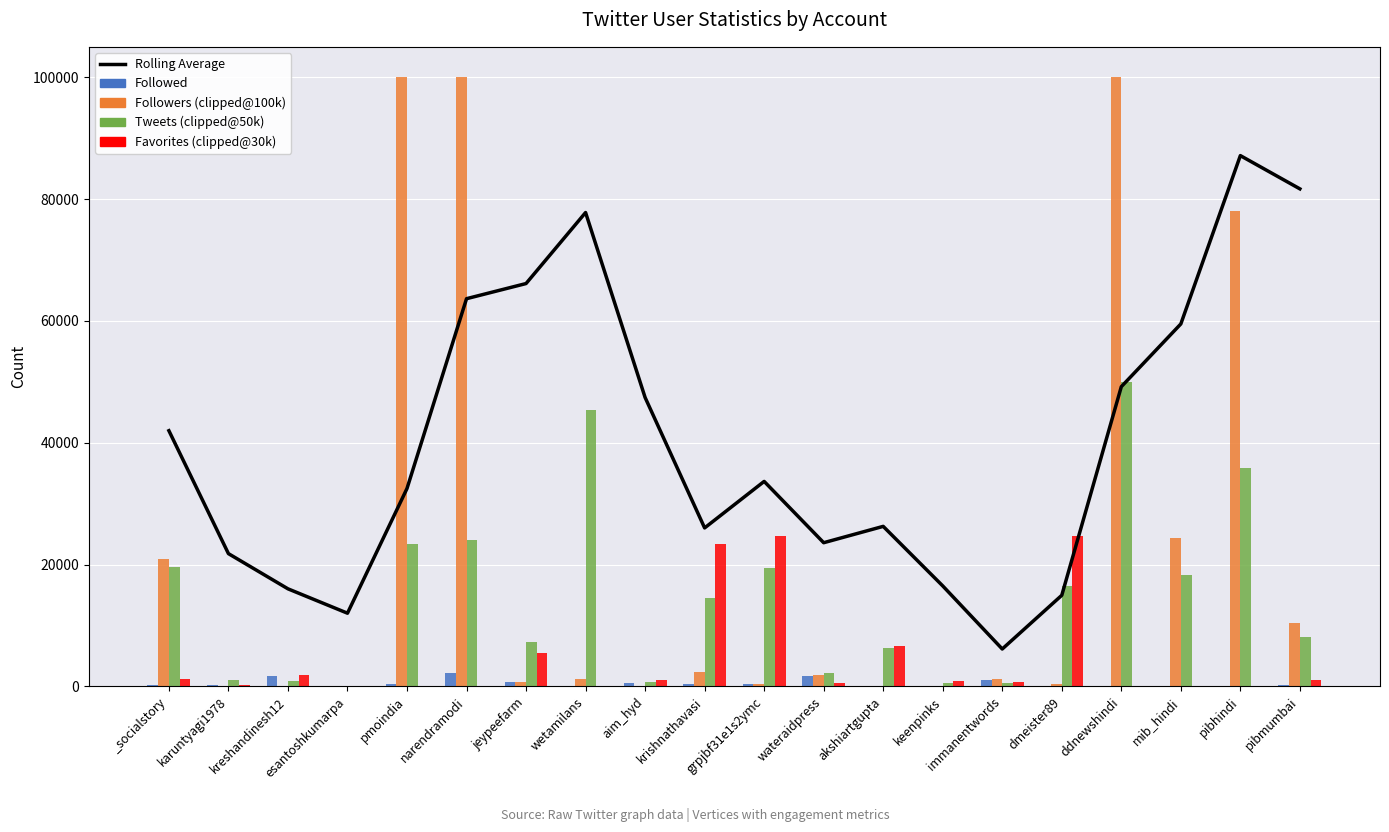

The value of Followers (clipped@100k) at esantoshkumarpa is 1.0. True or false?

True